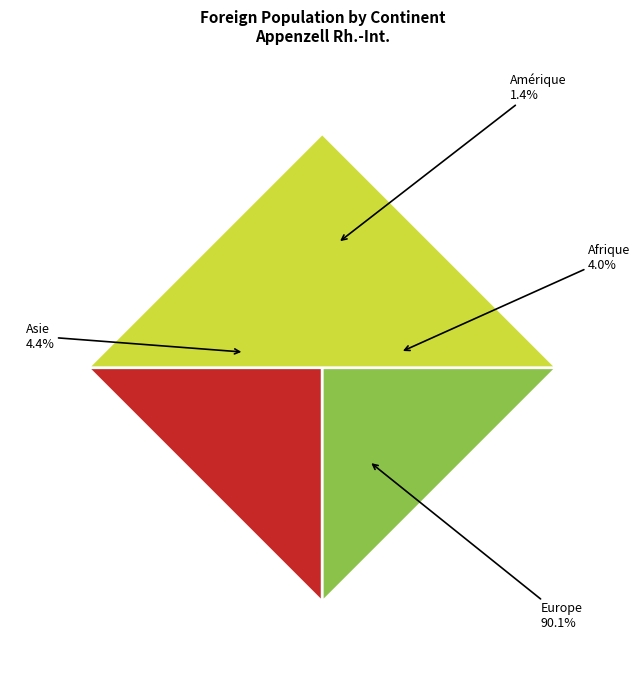

Is Asie the majority of the pie?

No